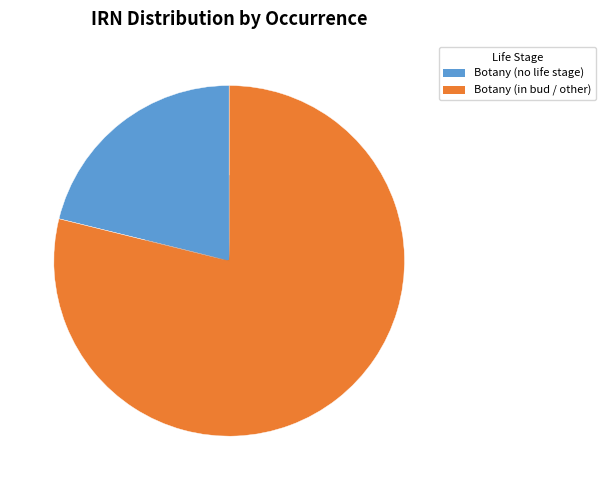

Is there any slice that represents more than half of the pie?

Yes